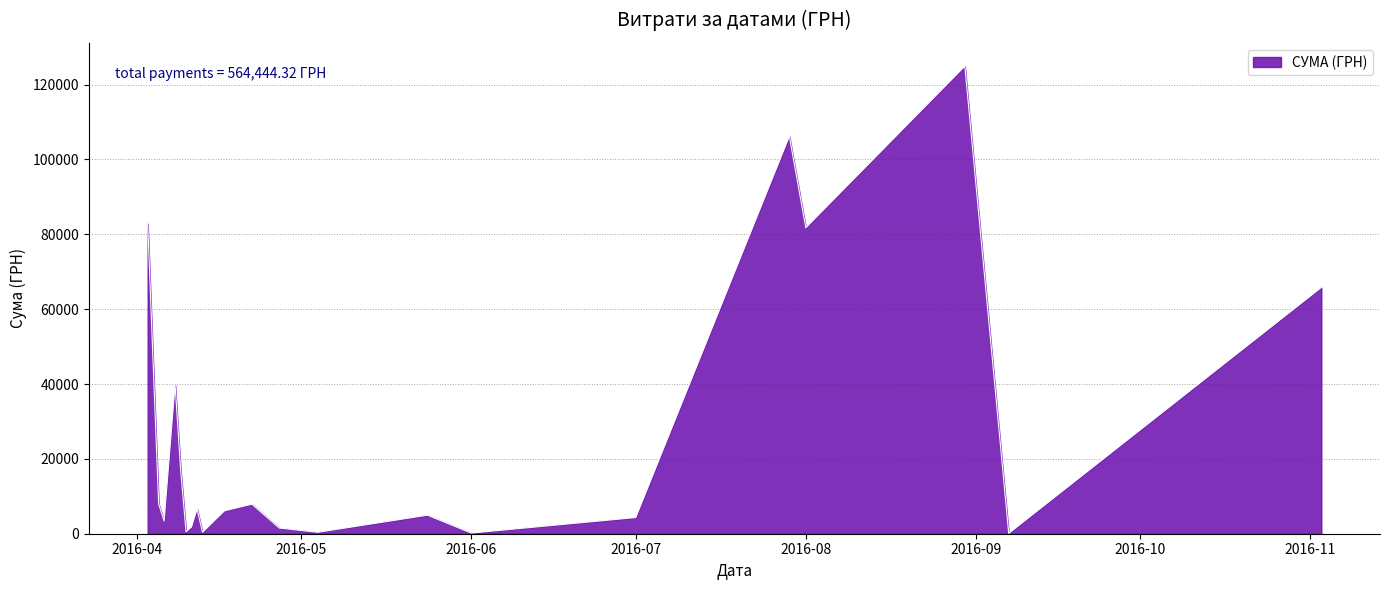

What is the greatest value displayed?

124904.8